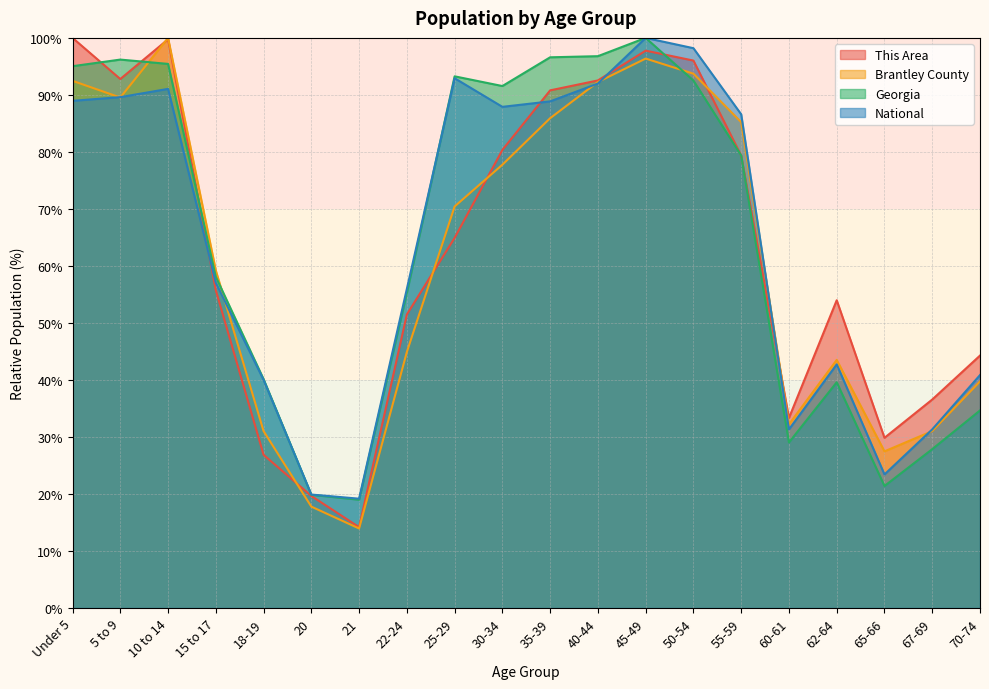

What is the sum of all National values?

1277.9